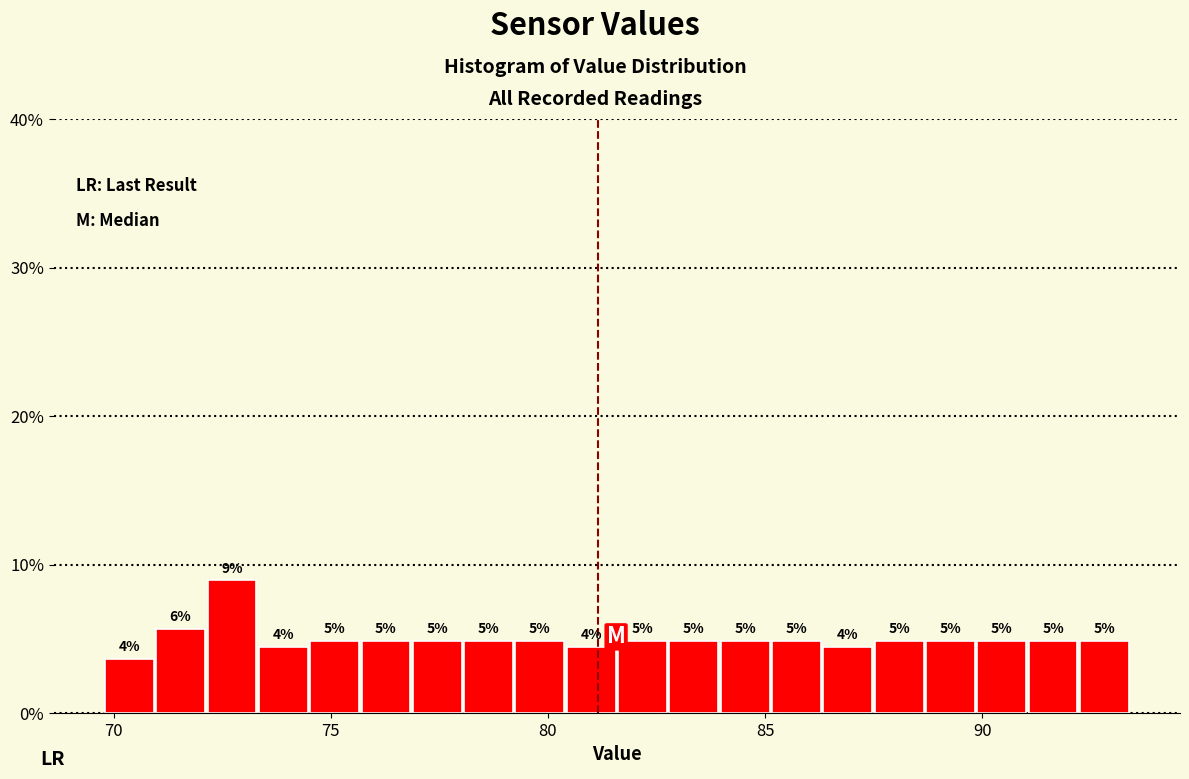

Around what value on the x-axis is the tallest bar? Give the approximate position of its centre, as read against the axis.

72.5